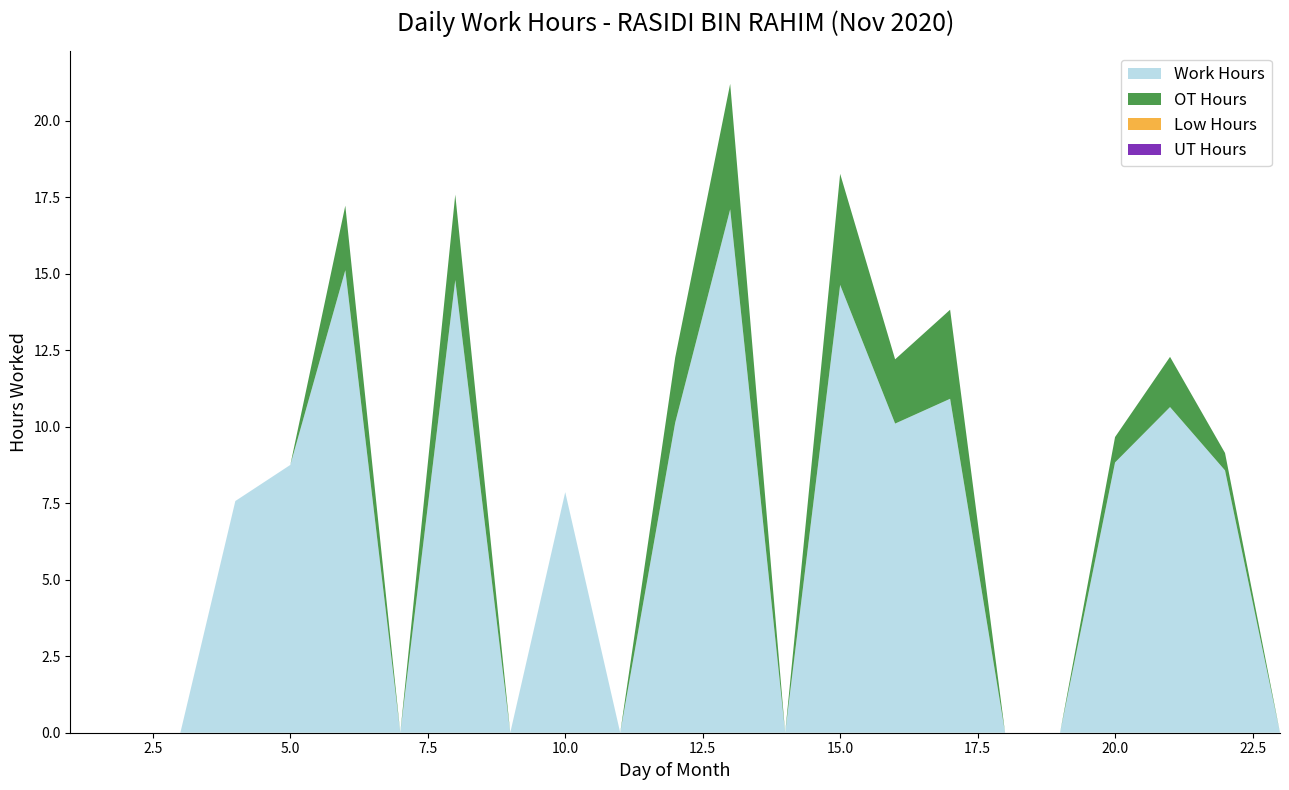

Reading left to right, transcribe all the data shown in this chart.

Work Hours: 0.0	0.0	0.0	7.6	8.8	15.1	0.0	14.8	0.0	7.9	0.0	10.1	17.1	0.0	14.6	10.1	10.9	0.0	0.0	8.8	10.6	8.6	0.0
OT Hours: 0.0	0.0	0.0	0.0	0.0	2.1	0.0	2.8	0.0	0.0	0.0	2.1	4.1	0.0	3.6	2.1	2.9	0.0	0.0	0.8	1.6	0.6	0.0
Low Hours: 0.0	0.0	0.0	0.0	0.0	0.0	0.0	0.0	0.0	0.0	0.0	0.0	0.0	0.0	0.0	0.0	0.0	0.0	0.0	0.0	0.0	0.0	0.0
UT Hours: 0.0	0.0	0.0	0.0	0.0	0.0	0.0	0.0	0.0	0.0	0.0	0.0	0.0	0.0	0.0	0.0	0.0	0.0	0.0	0.0	0.0	0.0	0.0